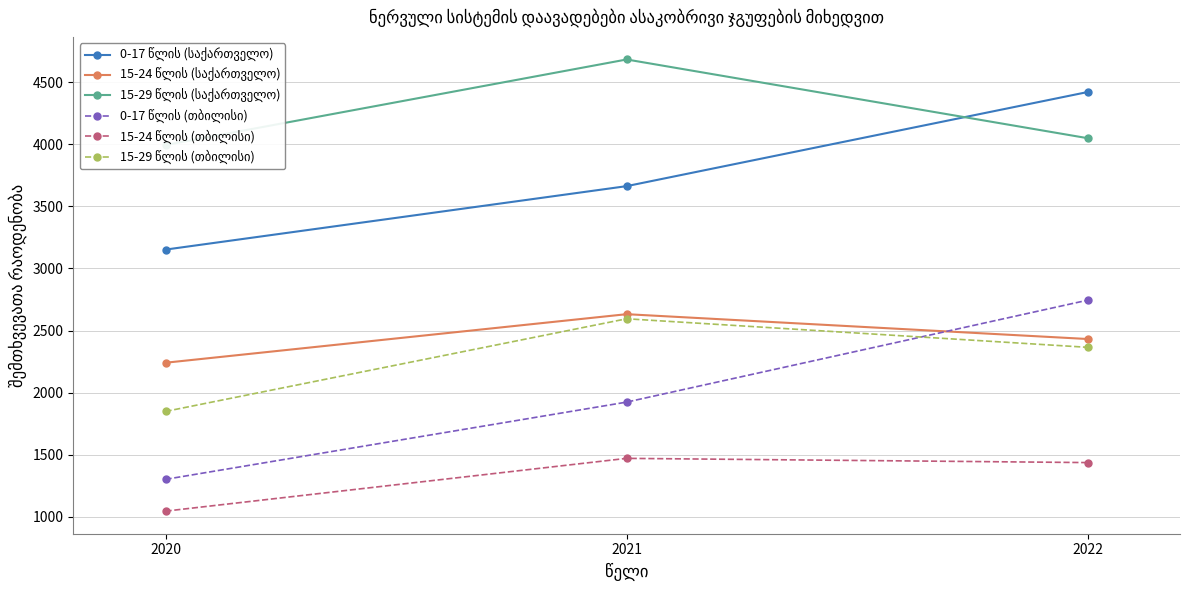

How many categories are shown in the chart?

3